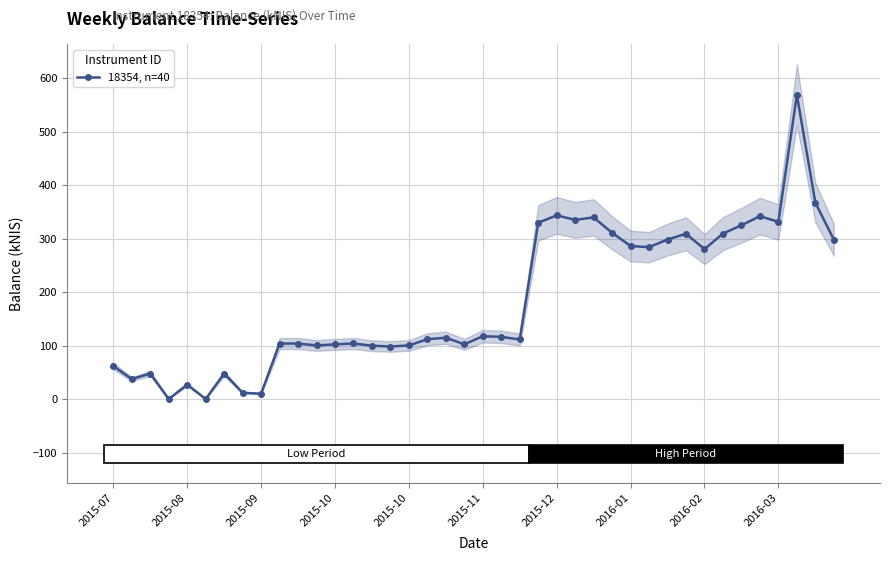

True or false: the data shows 98.2 at 15.

True